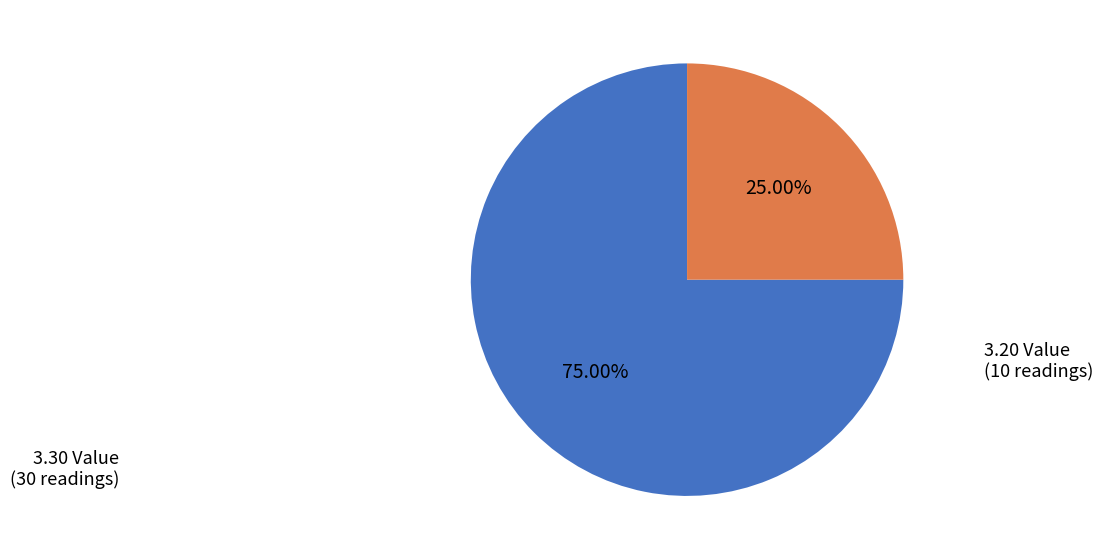

Is there any slice that represents more than half of the pie?

Yes